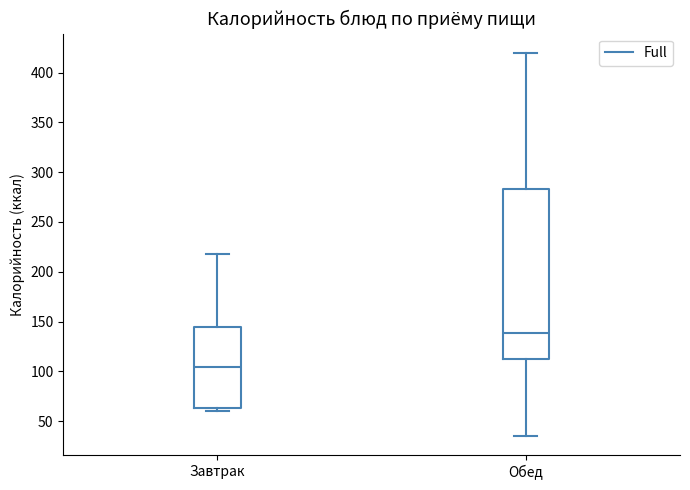

Reading left to right, read every box against the y-axis: the position of its median line, the range the box covers, and the ends of its whiskers. The values are not printed on the chart, so give them approximately, as read against the axis.

Завтрак: median 105, box 65 to 145, whiskers 60 to 220
Обед: median 140, box 110 to 285, whiskers 35 to 420